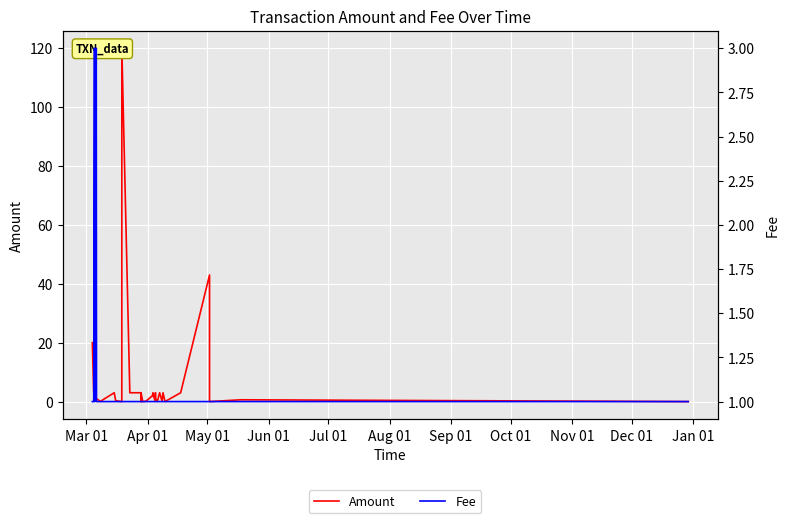

What is the total value across all series at Apr 01?

4.0